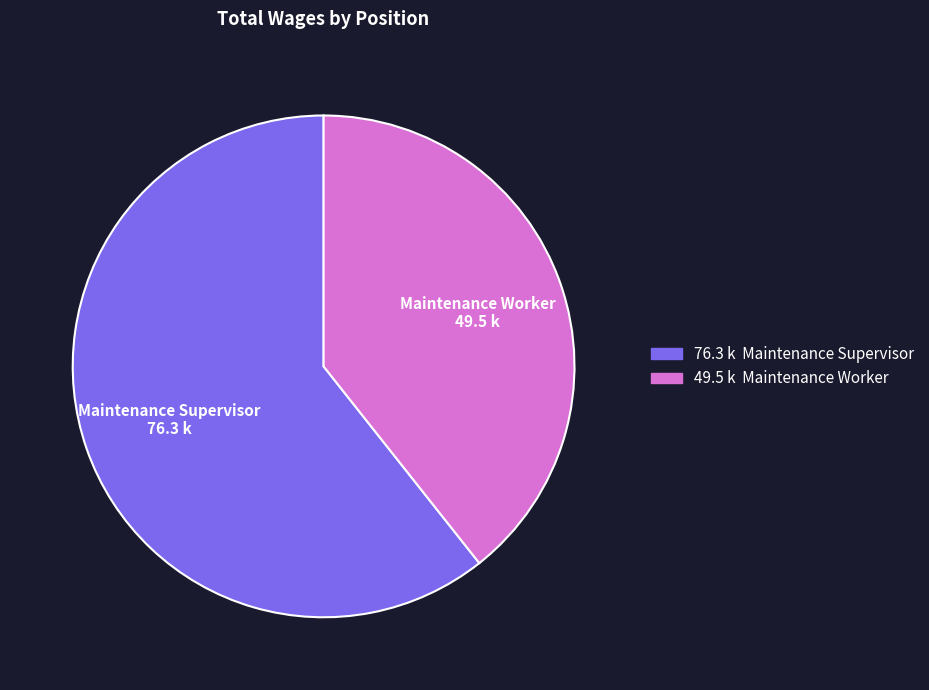

What is the largest slice in the pie chart?

Maintenance Supervisor